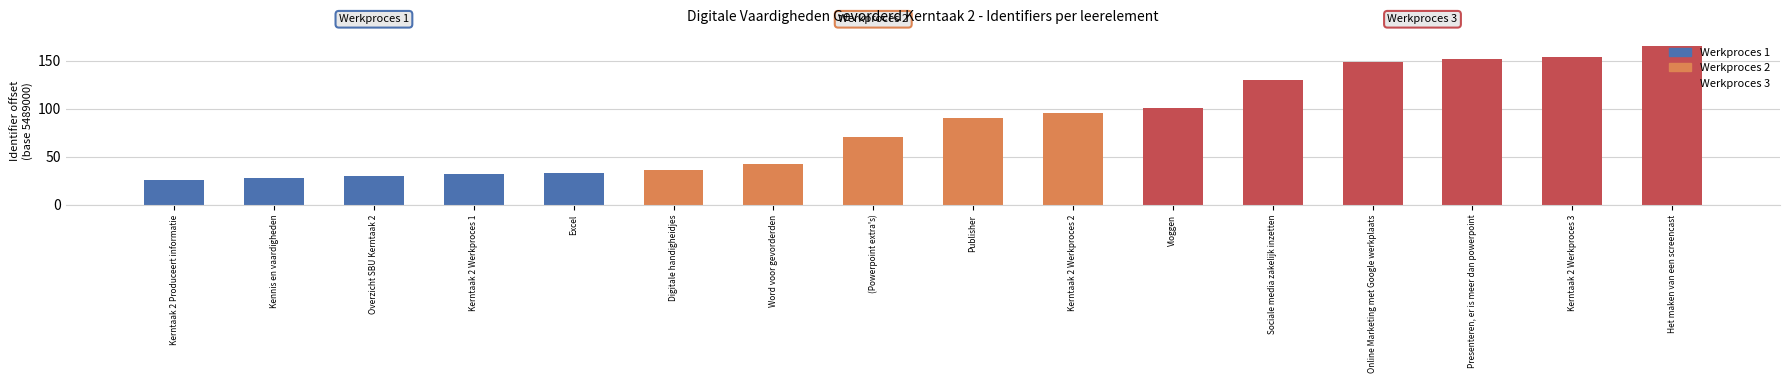

List the labels in order of value, largest first.

Het maken van een screencast, Kerntaak 2 Werkproces 3, Presenteren, er is meer dan powerpoint, Online Marketing met Google werkplaats, Sociale media zakelijk inzetten, Vloggen, Kerntaak 2 Werkproces 2, Publisher, (Powerpoint extra's), Word voor gevorderden, Digitale handigheidjes, Excel, Kerntaak 2 Werkproces 1, Overzicht SBU Kerntaak 2, Kennis en vaardigheden, Kerntaak 2 Produceert informatie